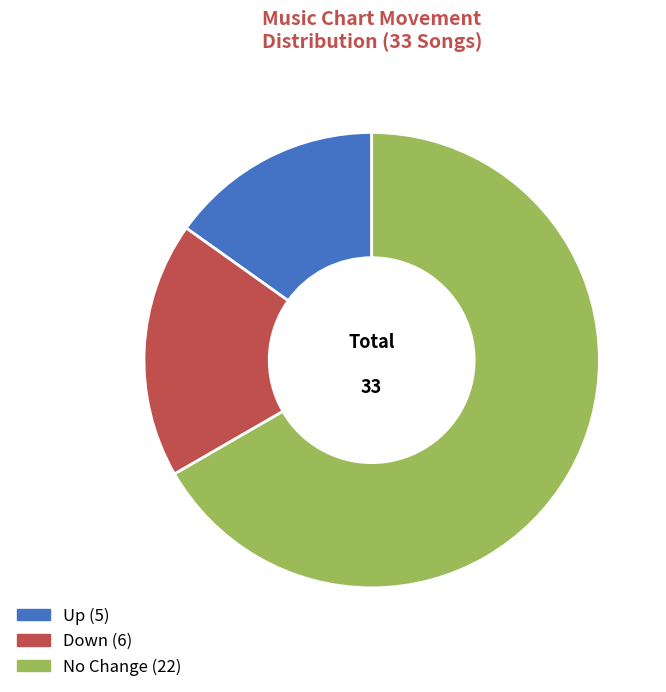

Does any single category account for the majority?

Yes